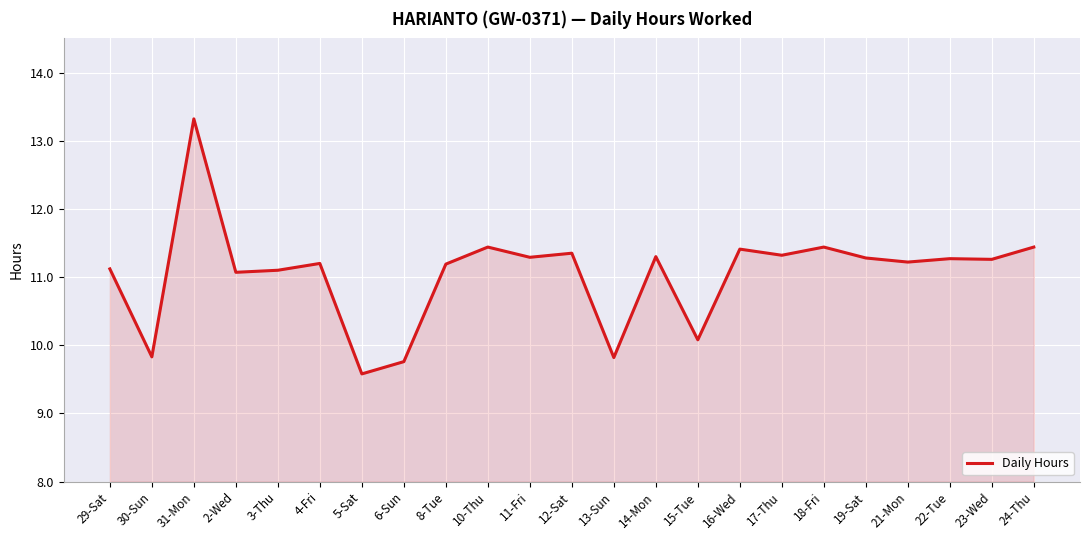

What is the sum of the values at 17-Thu and 23-Wed?

22.6